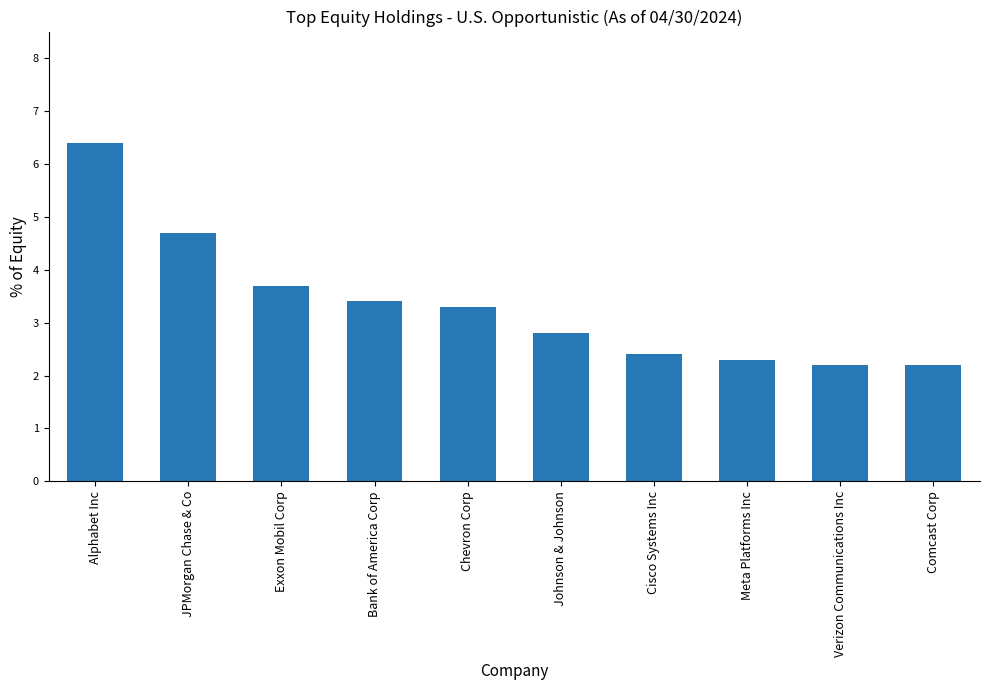

Reading right to left, extract all data points from this chart.

2.2	2.2	2.3	2.4	2.8	3.3	3.4	3.7	4.7	6.4